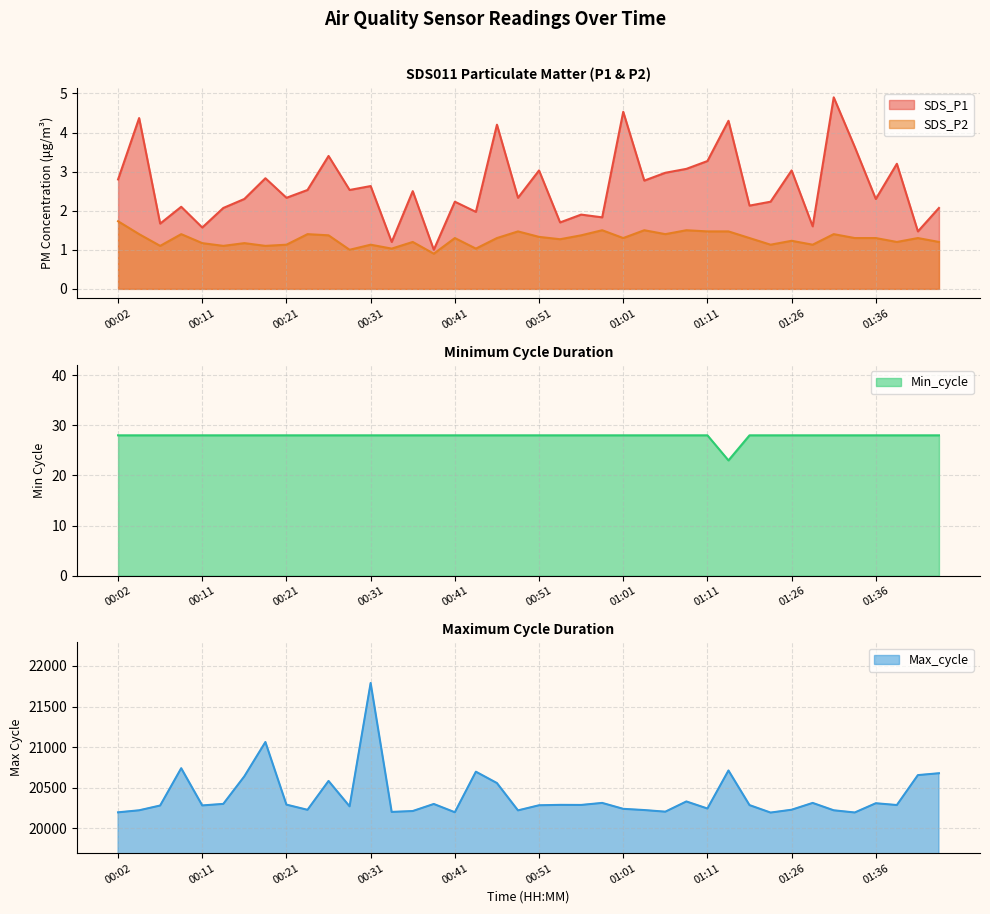

What is the difference between the highest and lowest values at 00:44?

20695.0